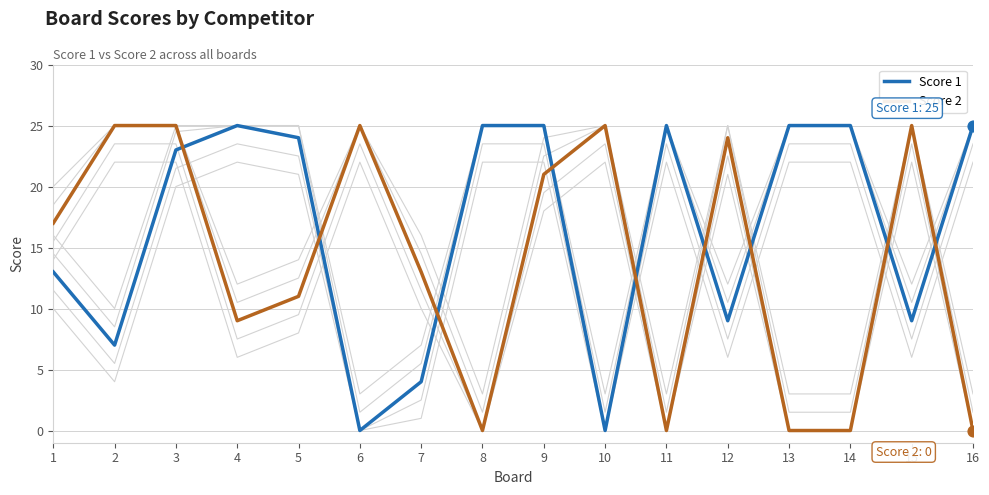

At how many categories does at least one series exceed 3?

16